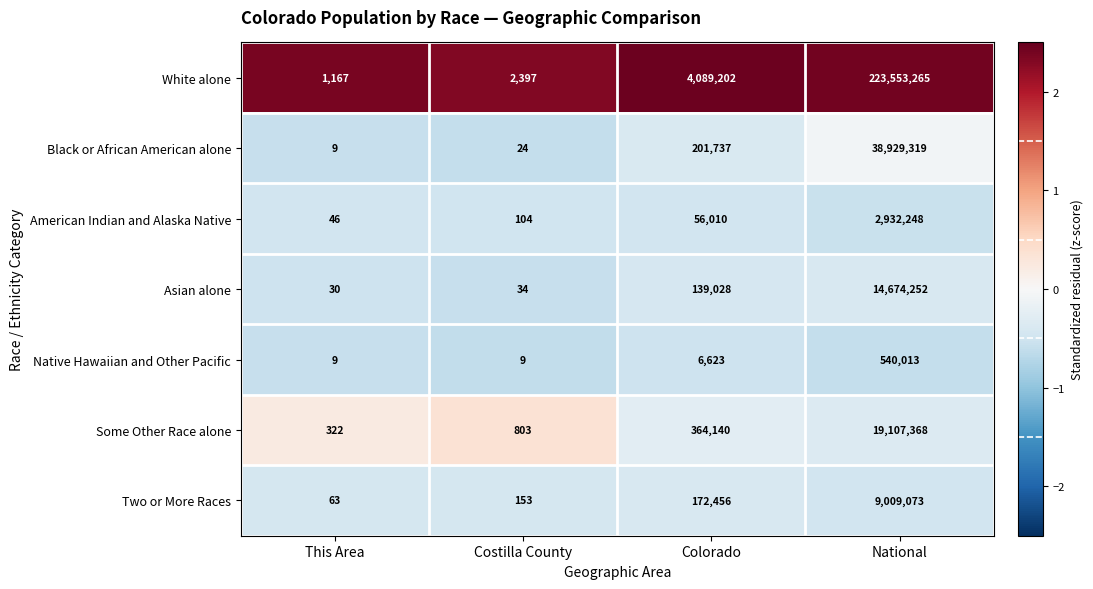

What is the spread (max minus min) of values at Costilla County?

2388